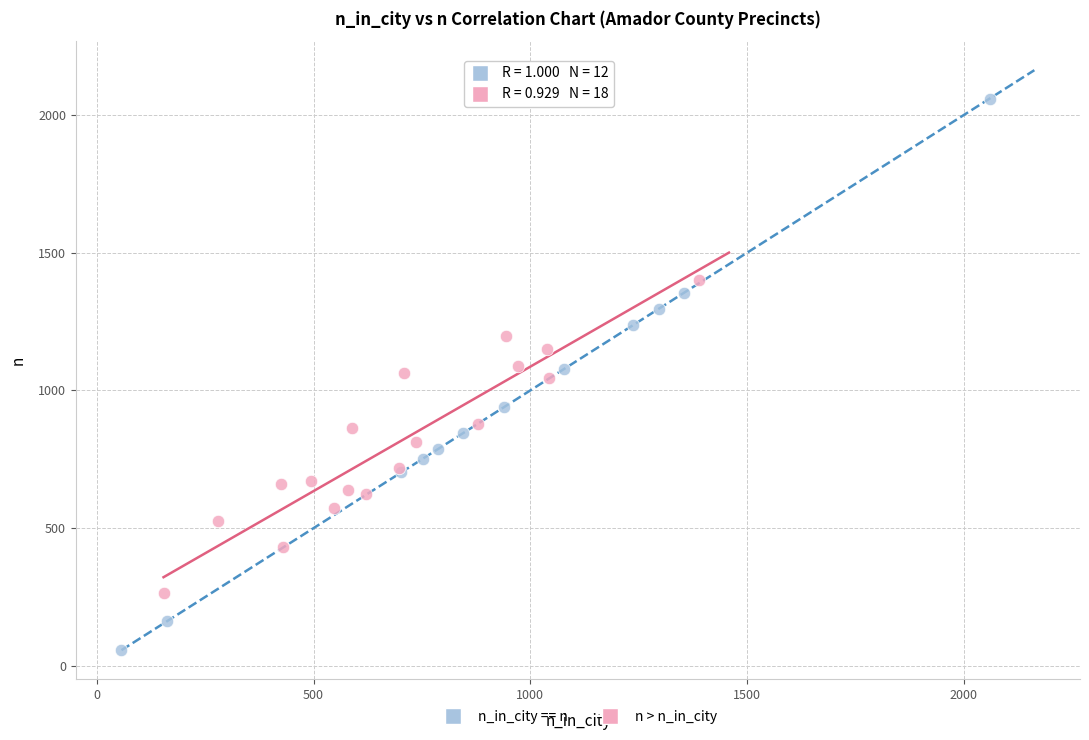

Which series has the largest Y range (max minus min)?

n_in_city == n